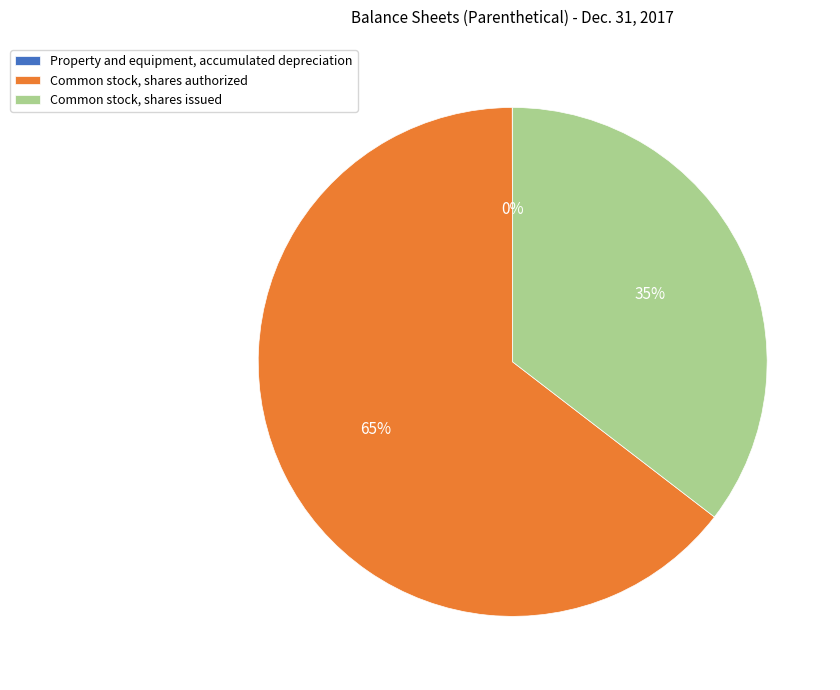

Is it true that Common stock, shares issued is 35% of the pie?

True